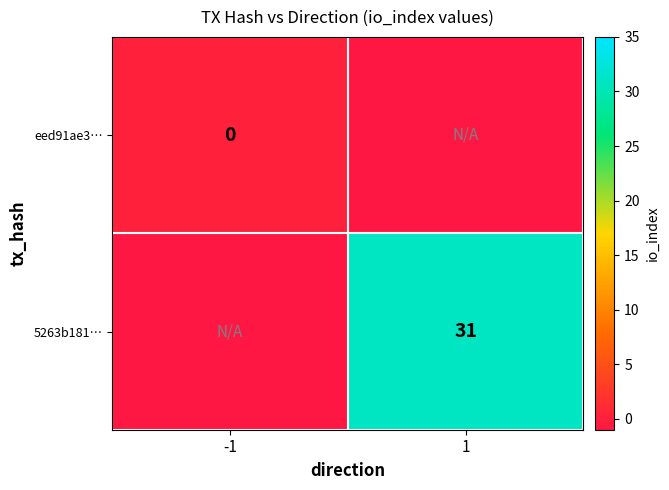

The value of 5263b181… at 1 is 41. True or false?

False